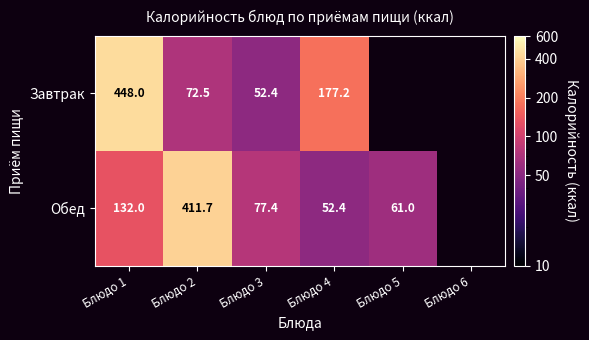

True or false: Обед has a value of 82.8 at Блюдо 4.

False